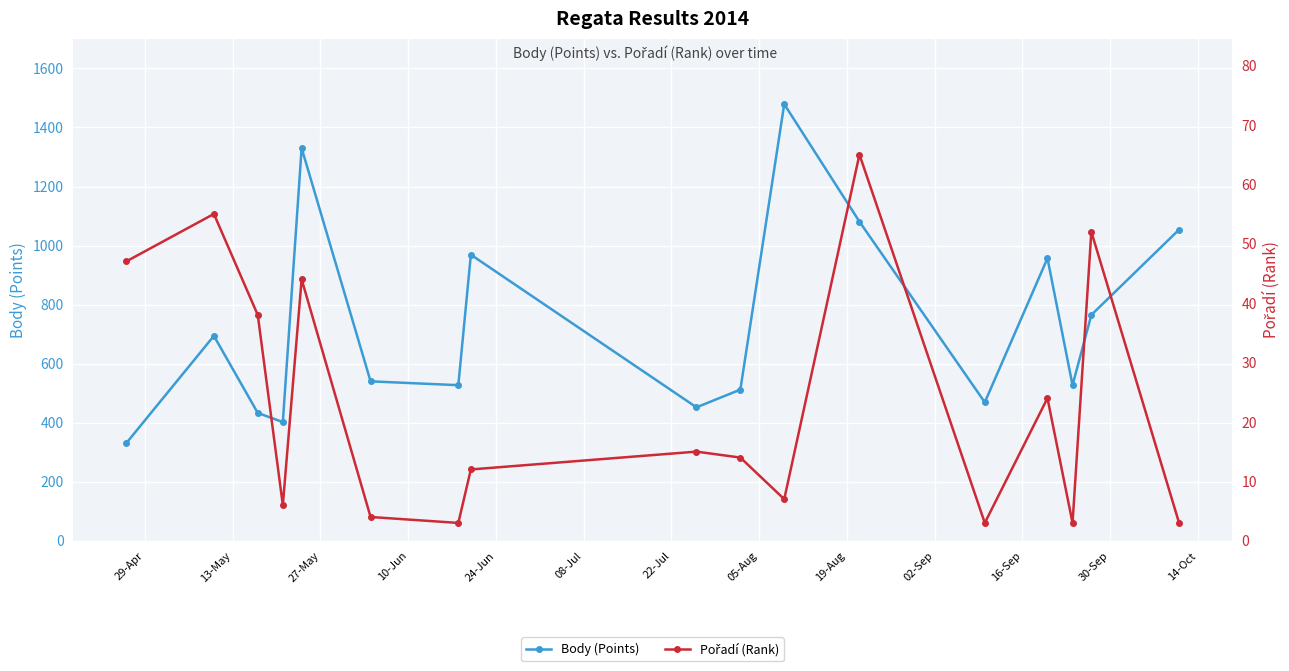

What is the value of the Body (Points) point at the 12th from the left?

1081